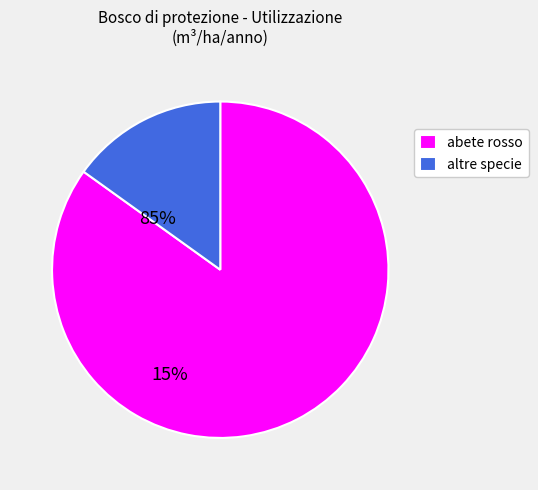

How many slices are in this pie chart?

2